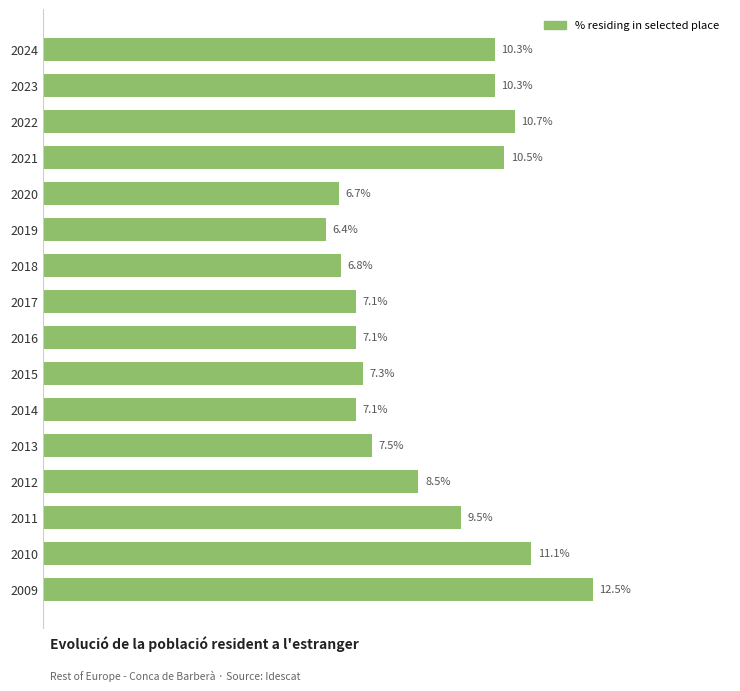

Are the bars horizontal?

Yes